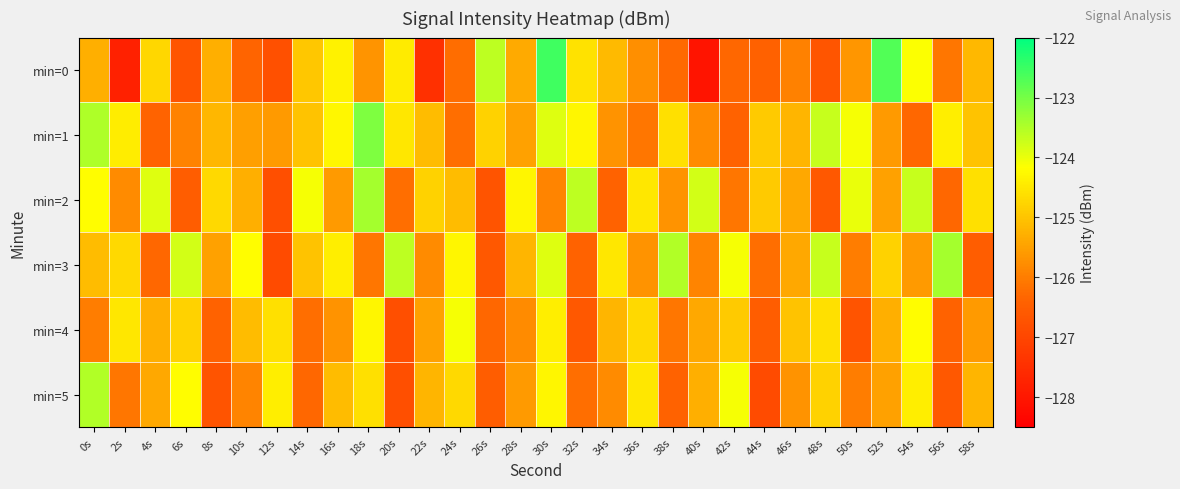

At which category does the chart reach its minimum across all series?

40s